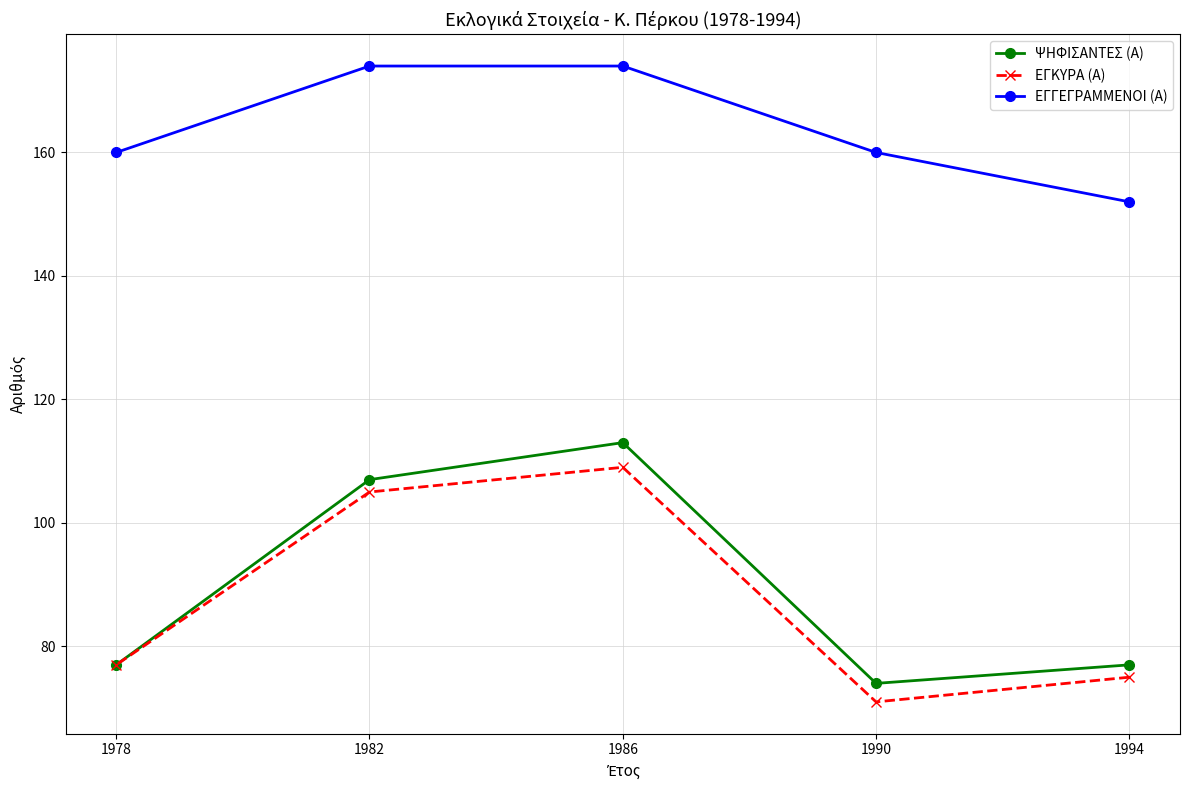

At which label is ΕΓΚΥΡΑ (Α) closest to 90?

1978